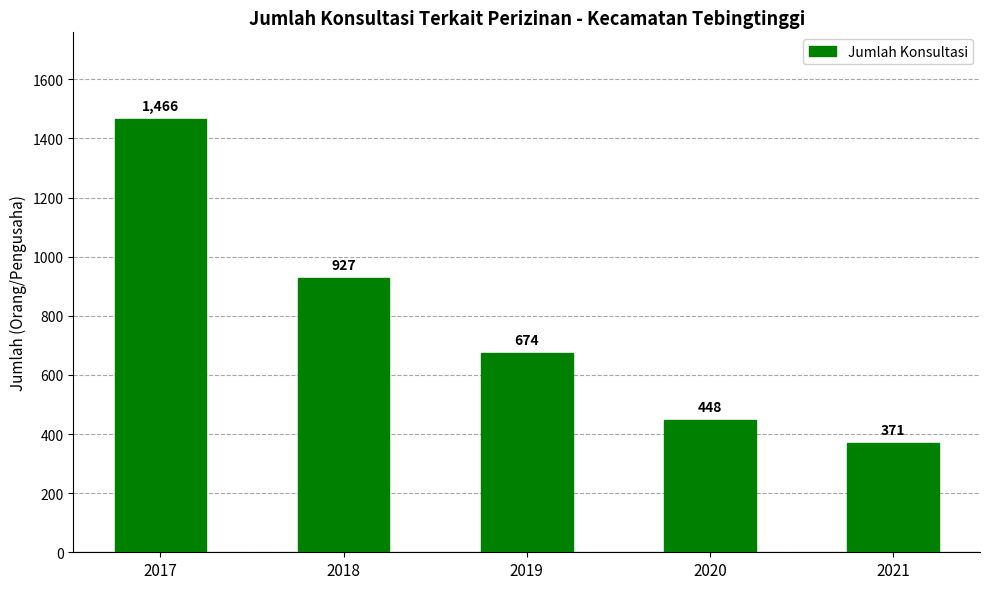

Reading left to right, what are all the values shown in this chart?

2017=1466	2018=927	2019=674	2020=448	2021=371